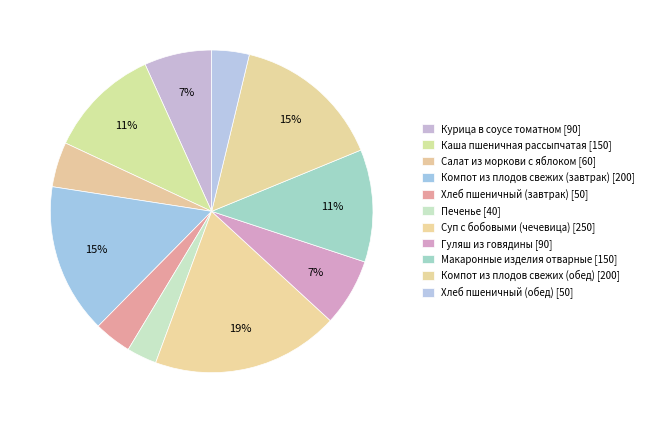

What is the change in value from Печенье to Гуляш из говядины?

+50